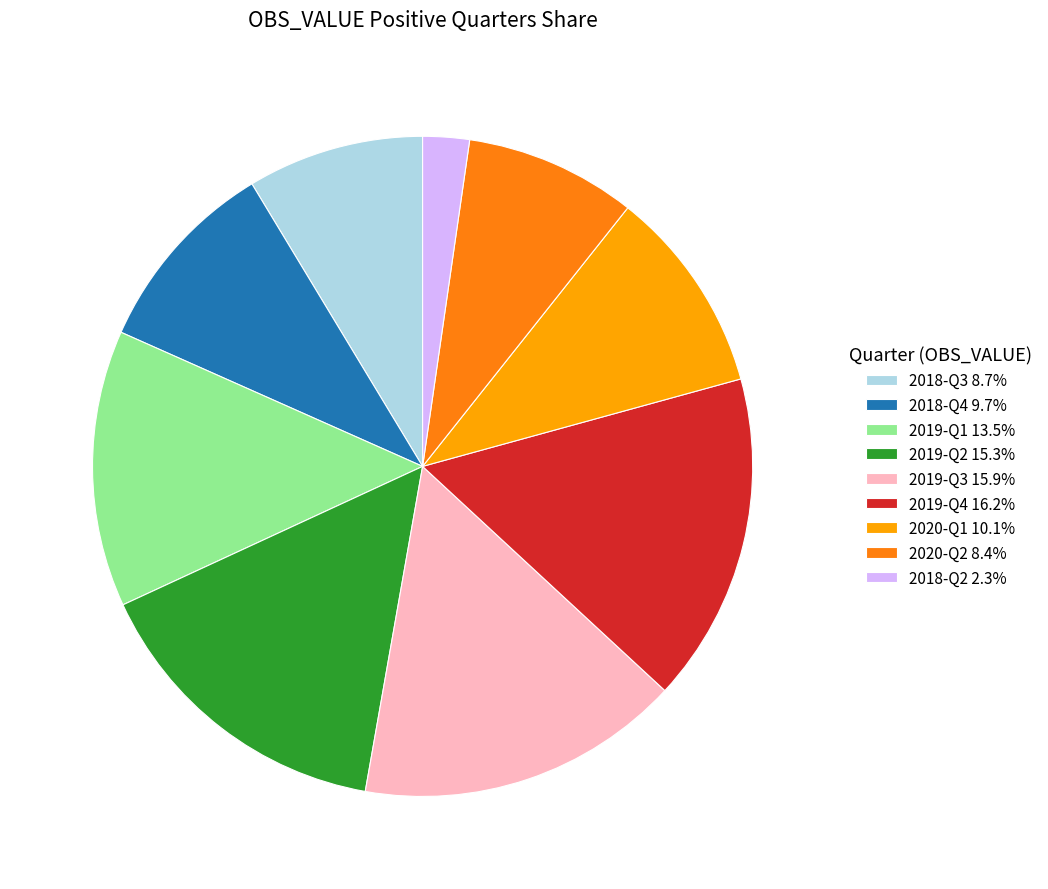

What is the ratio of the value at 2019-Q4 16.2% to the value at 2019-Q2 15.3%?

1.1